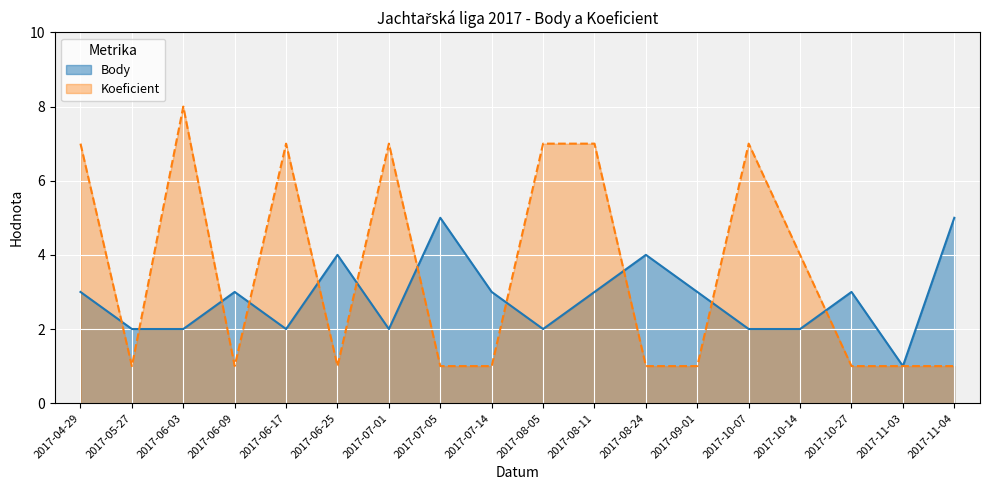

Is it true that Body equals 3 at 2017-10-07?

False